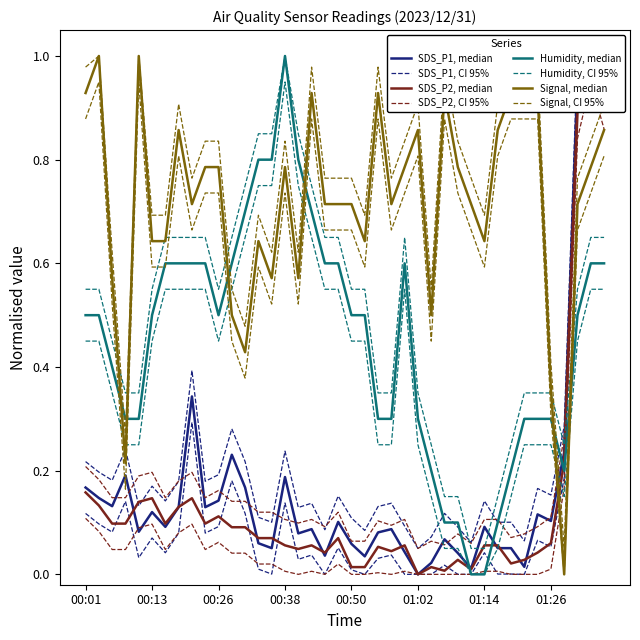

What is the sum of the SDS_P1 values at 00:57 and 00:42?

0.2